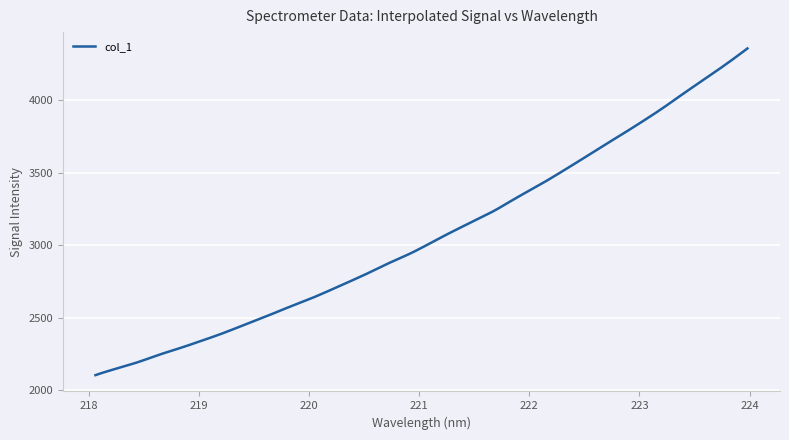

What is the difference between the maximum and minimum values?

2251.3